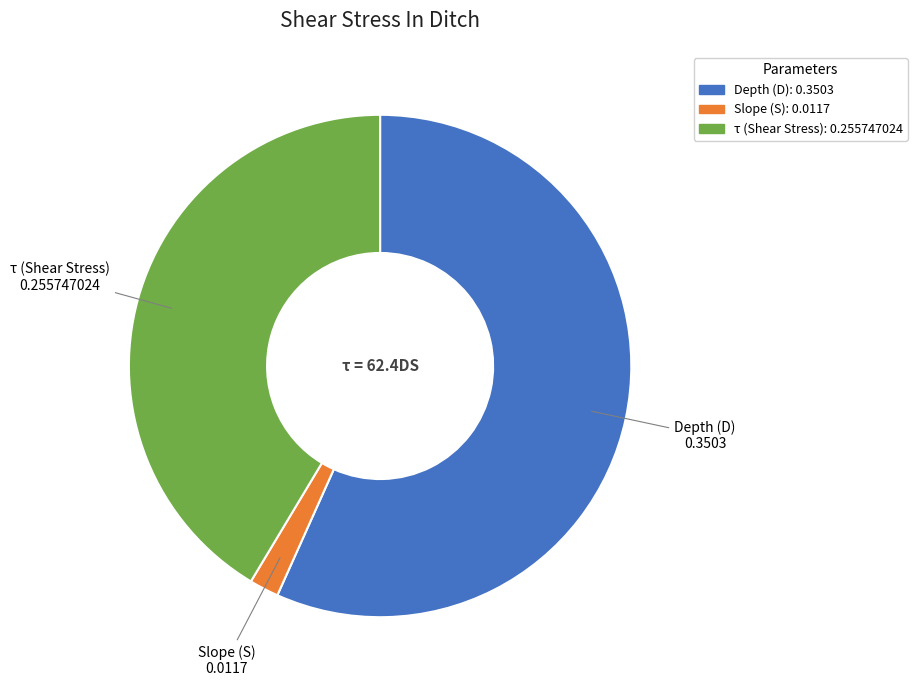

What is the smallest slice in the pie chart?

Slope (S)